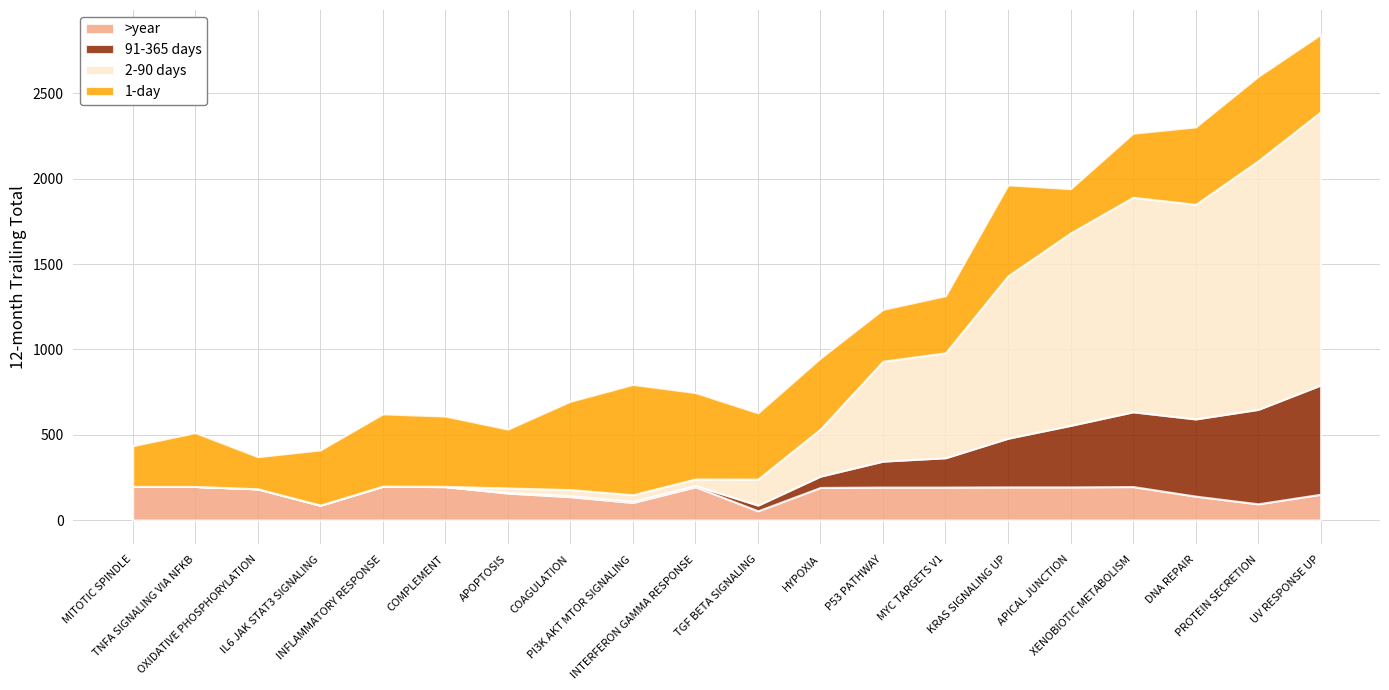

True or false: setSize and rank intersect in this chart.

False